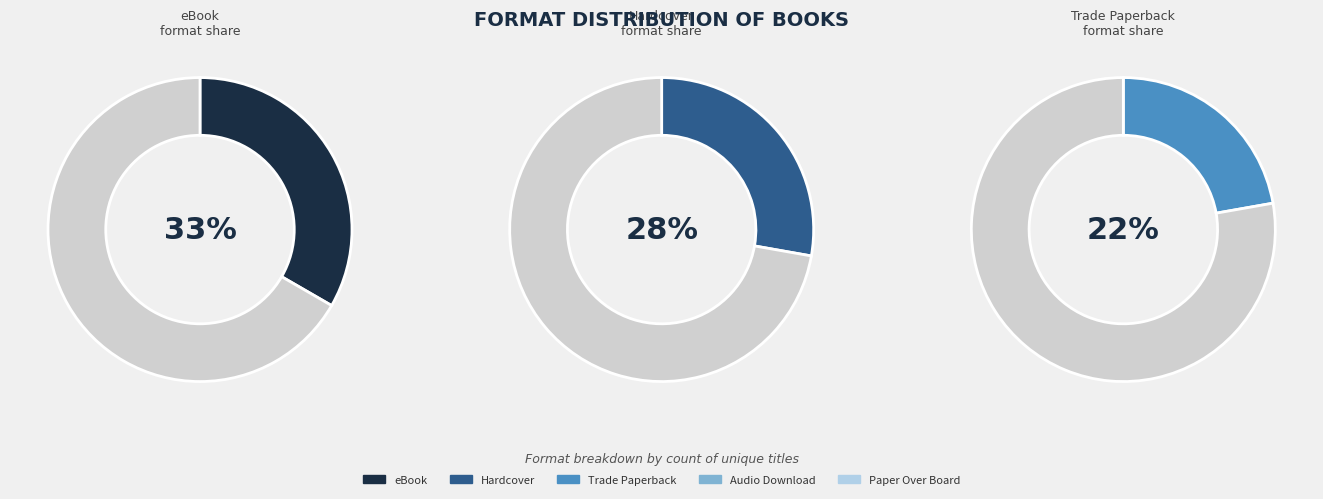

Which slice is the smallest?

Paper Over Board